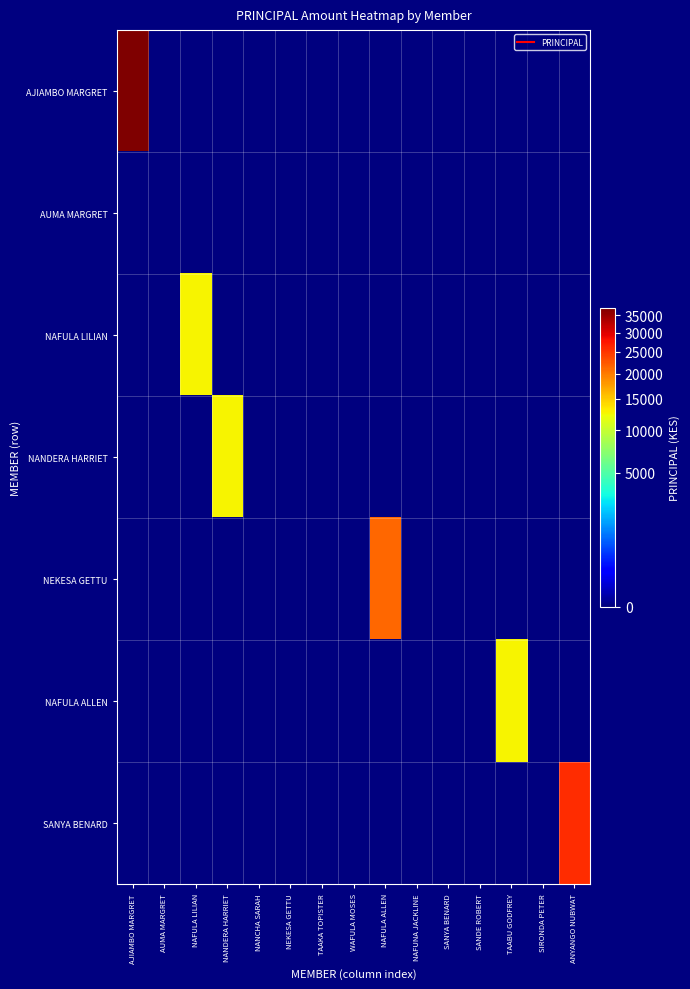

Reading right to left, extract all data points from this chart.

AJIAMBO MARGRET: ANYANGO NUBWAT=0	SIRONDA PETER=0	TAABU GODFREY=0	SANDE ROBERT=0	SANYA BENARD=0	NAFUNA JACKLINE=0	NAFULA ALLEN=0	WAFULA MOSES=0	TAAKA TOPISTER=0	NEKESA GETTU=0	NANCHA SARAH=0	NANDERA HARRIET=0	NAFULA LILIAN=0	AUMA MARGRET=0	AJIAMBO MARGRET=37300
AUMA MARGRET: ANYANGO NUBWAT=0	SIRONDA PETER=0	TAABU GODFREY=0	SANDE ROBERT=0	SANYA BENARD=0	NAFUNA JACKLINE=0	NAFULA ALLEN=0	WAFULA MOSES=0	TAAKA TOPISTER=0	NEKESA GETTU=0	NANCHA SARAH=0	NANDERA HARRIET=0	NAFULA LILIAN=0	AUMA MARGRET=0	AJIAMBO MARGRET=0
NAFULA LILIAN: ANYANGO NUBWAT=0	SIRONDA PETER=0	TAABU GODFREY=0	SANDE ROBERT=0	SANYA BENARD=0	NAFUNA JACKLINE=0	NAFULA ALLEN=0	WAFULA MOSES=0	TAAKA TOPISTER=0	NEKESA GETTU=0	NANCHA SARAH=0	NANDERA HARRIET=0	NAFULA LILIAN=12700	AUMA MARGRET=0	AJIAMBO MARGRET=0
NANDERA HARRIET: ANYANGO NUBWAT=0	SIRONDA PETER=0	TAABU GODFREY=0	SANDE ROBERT=0	SANYA BENARD=0	NAFUNA JACKLINE=0	NAFULA ALLEN=0	WAFULA MOSES=0	TAAKA TOPISTER=0	NEKESA GETTU=0	NANCHA SARAH=0	NANDERA HARRIET=12700	NAFULA LILIAN=0	AUMA MARGRET=0	AJIAMBO MARGRET=0
NEKESA GETTU: ANYANGO NUBWAT=0	SIRONDA PETER=0	TAABU GODFREY=0	SANDE ROBERT=0	SANYA BENARD=0	NAFUNA JACKLINE=0	NAFULA ALLEN=21300	WAFULA MOSES=0	TAAKA TOPISTER=0	NEKESA GETTU=0	NANCHA SARAH=0	NANDERA HARRIET=0	NAFULA LILIAN=0	AUMA MARGRET=0	AJIAMBO MARGRET=0
NAFULA ALLEN: ANYANGO NUBWAT=0	SIRONDA PETER=0	TAABU GODFREY=12700	SANDE ROBERT=0	SANYA BENARD=0	NAFUNA JACKLINE=0	NAFULA ALLEN=0	WAFULA MOSES=0	TAAKA TOPISTER=0	NEKESA GETTU=0	NANCHA SARAH=0	NANDERA HARRIET=0	NAFULA LILIAN=0	AUMA MARGRET=0	AJIAMBO MARGRET=0
SANYA BENARD: ANYANGO NUBWAT=25700	SIRONDA PETER=0	TAABU GODFREY=0	SANDE ROBERT=0	SANYA BENARD=0	NAFUNA JACKLINE=0	NAFULA ALLEN=0	WAFULA MOSES=0	TAAKA TOPISTER=0	NEKESA GETTU=0	NANCHA SARAH=0	NANDERA HARRIET=0	NAFULA LILIAN=0	AUMA MARGRET=0	AJIAMBO MARGRET=0